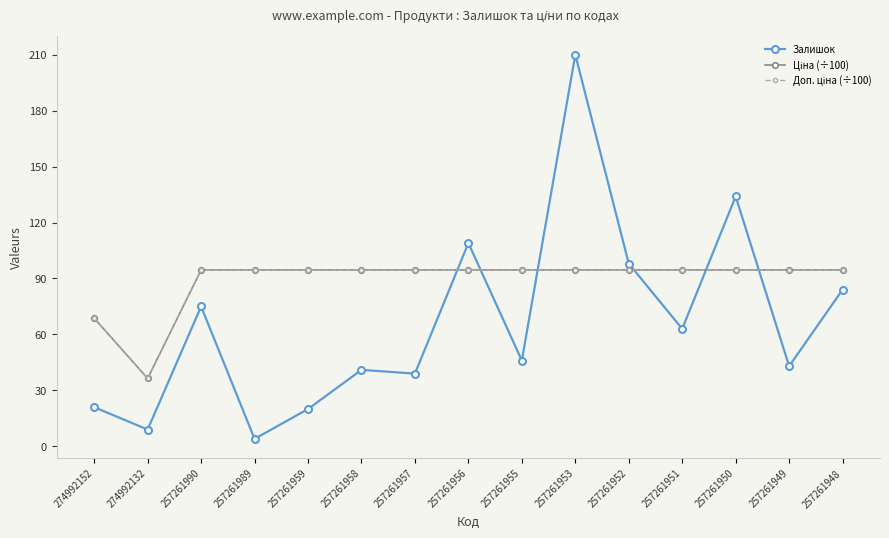

Which category has the highest value in the Залишок series?

257261953